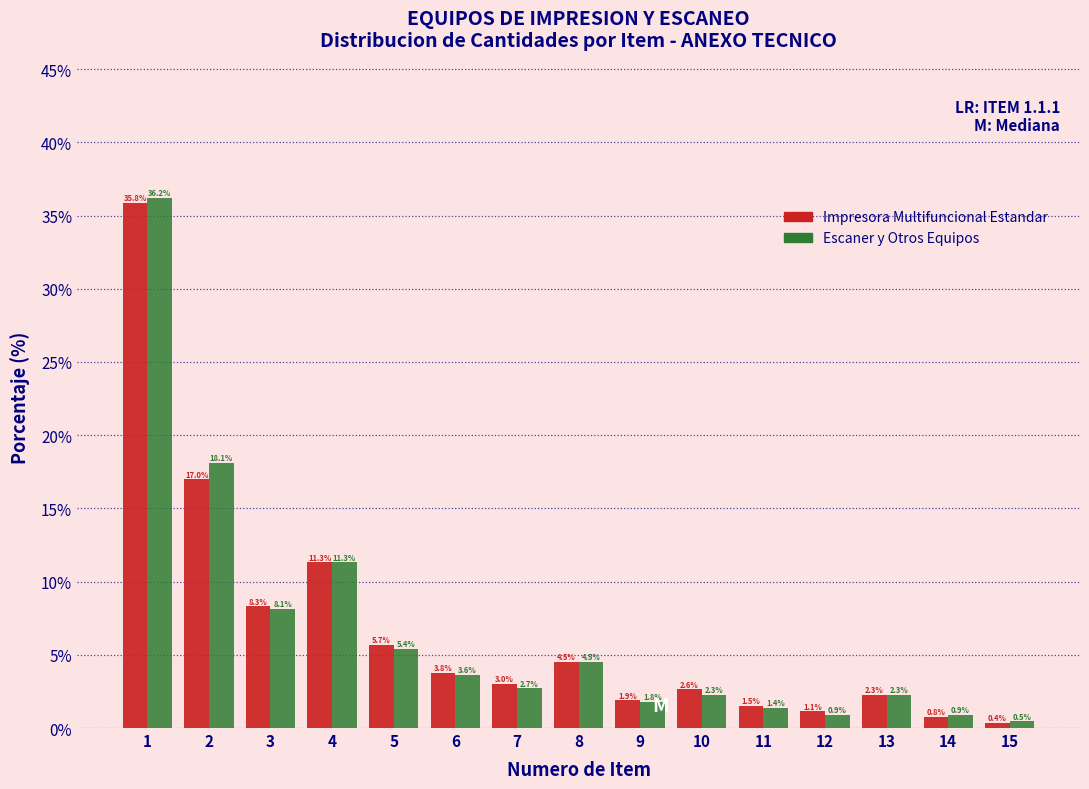

Reading left to right, transcribe all the data shown in this chart.

Impresora Multifuncional Estandar: 1=35.8	2=17.0	3=8.3	4=11.3	5=5.7	6=3.8	7=3.0	8=4.5	9=1.9	10=2.6	11=1.5	12=1.1	13=2.3	14=0.8	15=0.4
Escaner y Otros Equipos: 1=36.2	2=18.1	3=8.1	4=11.3	5=5.4	6=3.6	7=2.7	8=4.5	9=1.8	10=2.3	11=1.4	12=0.9	13=2.3	14=0.9	15=0.5